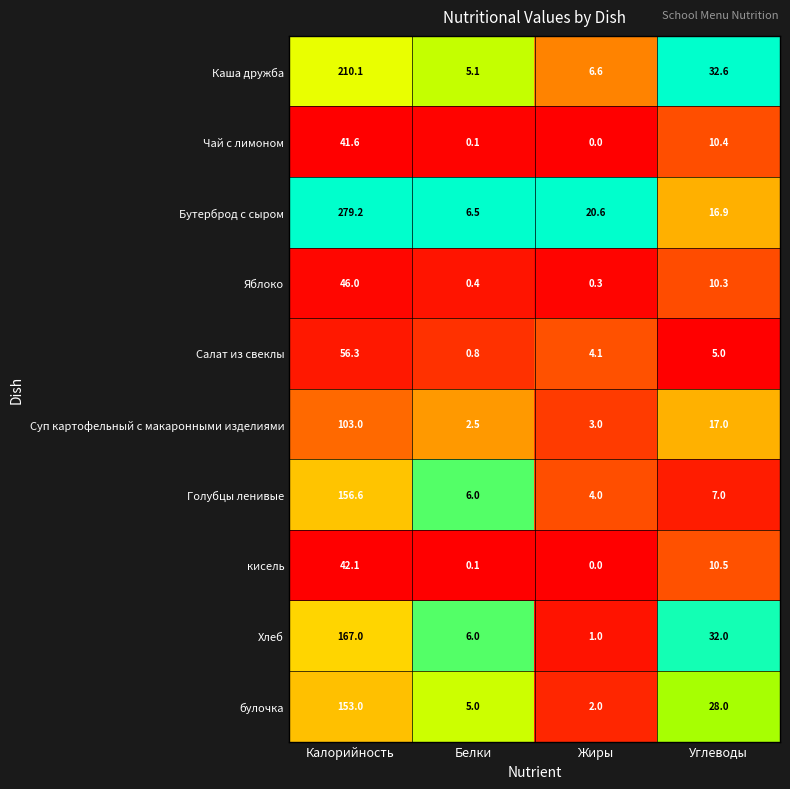

What is the sum of all булочка values?

188.0